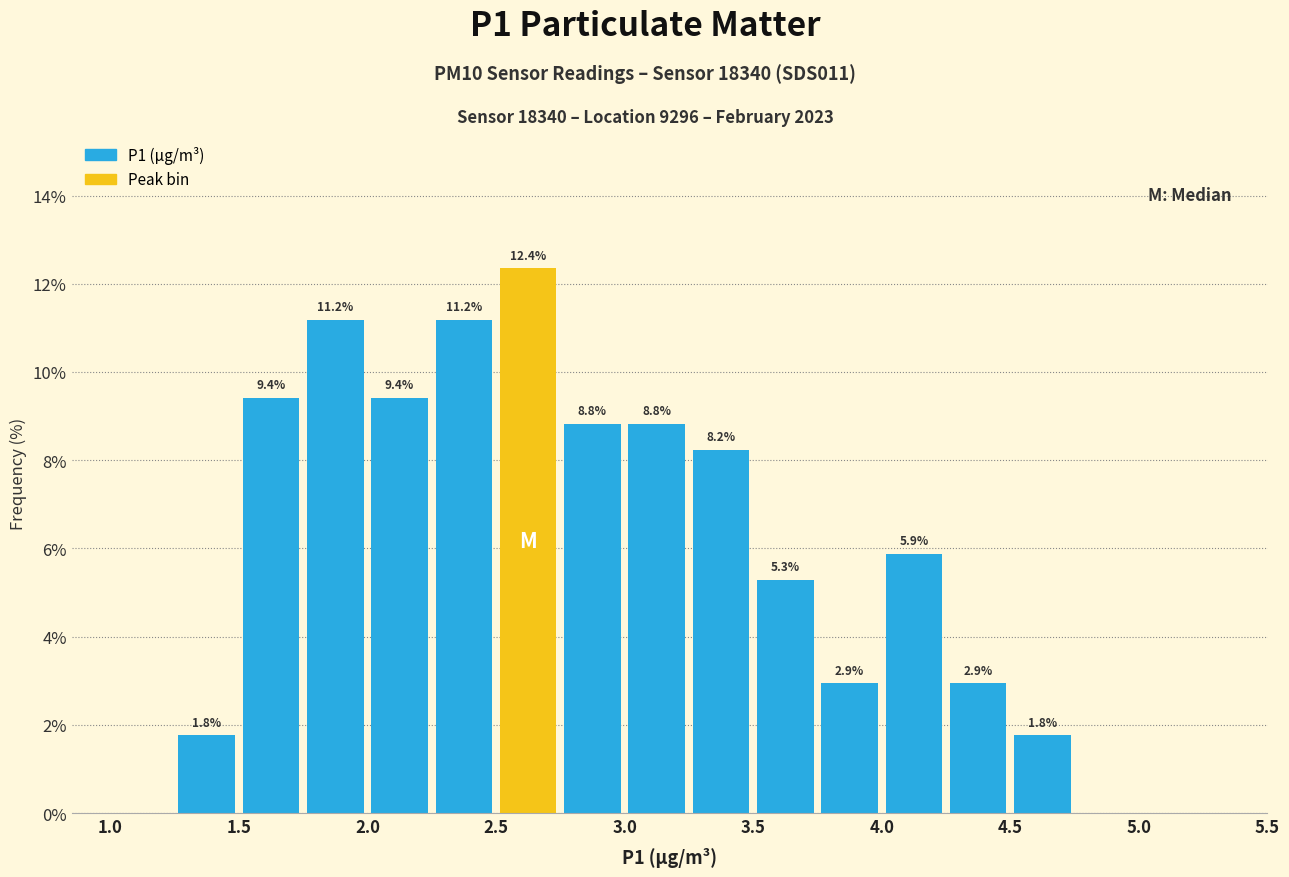

Over which range of the x-axis is the bar tallest?

2.50 to 2.75